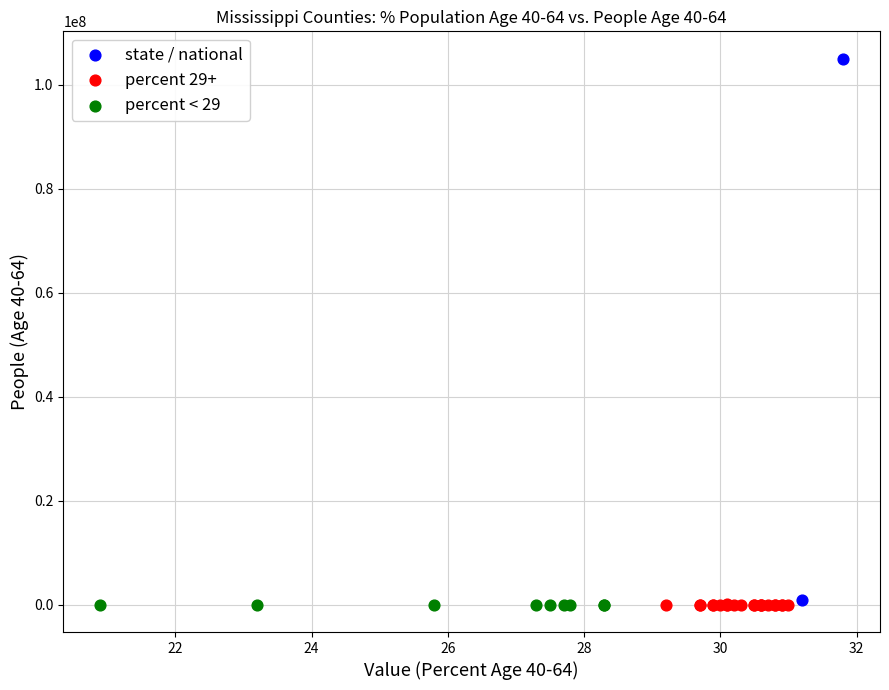

What are all the series names shown in the legend?

state / national, percent 29+, percent < 29